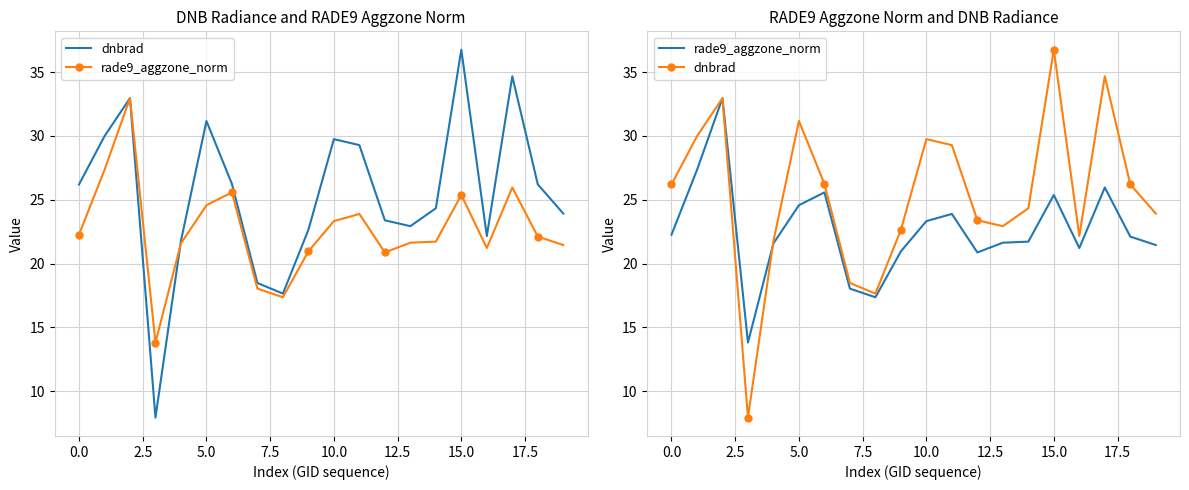

What value does the dnbrad series have at 11?

29.3